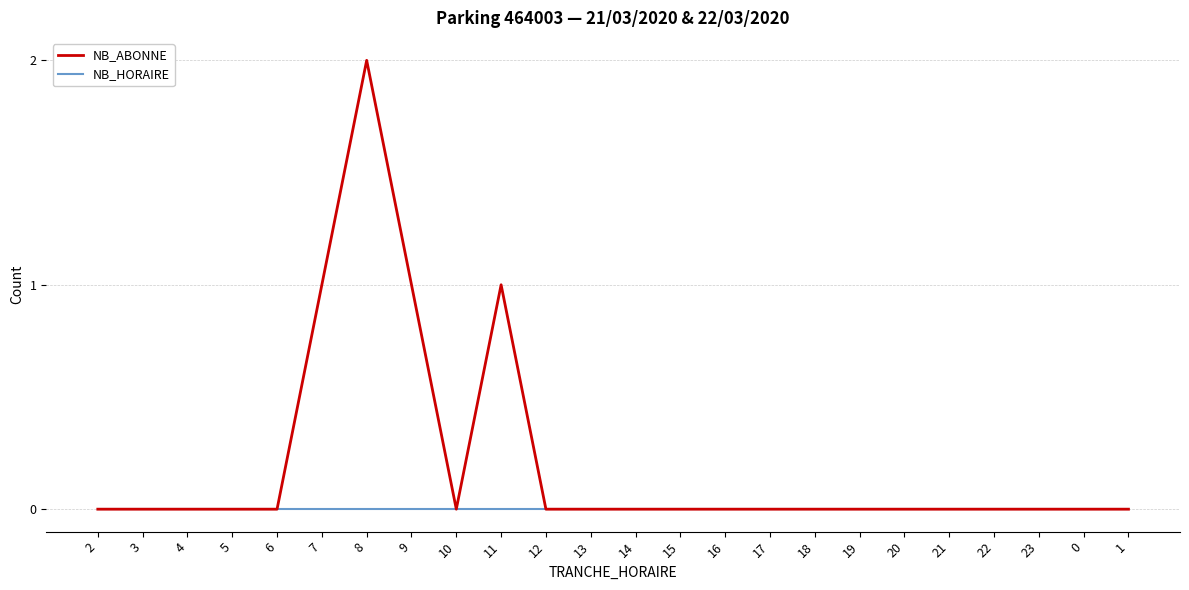

Which category has the highest value across all series?

8